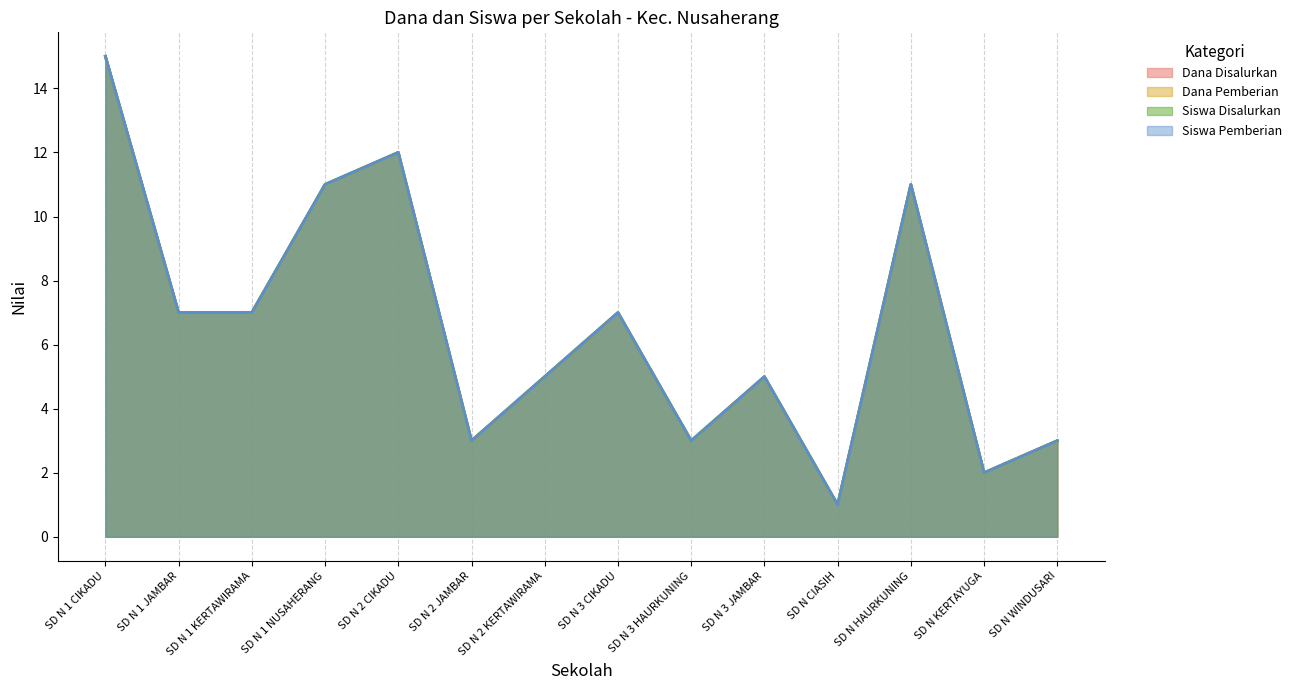

Reading right to left, what are all the values shown in this chart?

Dana Disalurkan: SD N WINDUSARI=3.0	SD N KERTAYUGA=2.0	SD N HAURKUNING=11.0	SD N CIASIH=1.0	SD N 3 JAMBAR=5.0	SD N 3 HAURKUNING=3.0	SD N 3 CIKADU=7.0	SD N 2 KERTAWIRAMA=5.0	SD N 2 JAMBAR=3.0	SD N 2 CIKADU=12.0	SD N 1 NUSAHERANG=11.0	SD N 1 KERTAWIRAMA=7.0	SD N 1 JAMBAR=7.0	SD N 1 CIKADU=15.0
Dana Pemberian: SD N WINDUSARI=3.0	SD N KERTAYUGA=2.0	SD N HAURKUNING=11.0	SD N CIASIH=1.0	SD N 3 JAMBAR=5.0	SD N 3 HAURKUNING=3.0	SD N 3 CIKADU=7.0	SD N 2 KERTAWIRAMA=5.0	SD N 2 JAMBAR=3.0	SD N 2 CIKADU=12.0	SD N 1 NUSAHERANG=11.0	SD N 1 KERTAWIRAMA=7.0	SD N 1 JAMBAR=7.0	SD N 1 CIKADU=15.0
Siswa Disalurkan: SD N WINDUSARI=3.0	SD N KERTAYUGA=2.0	SD N HAURKUNING=11.0	SD N CIASIH=1.0	SD N 3 JAMBAR=5.0	SD N 3 HAURKUNING=3.0	SD N 3 CIKADU=7.0	SD N 2 KERTAWIRAMA=5.0	SD N 2 JAMBAR=3.0	SD N 2 CIKADU=12.0	SD N 1 NUSAHERANG=11.0	SD N 1 KERTAWIRAMA=7.0	SD N 1 JAMBAR=7.0	SD N 1 CIKADU=15.0
Siswa Pemberian: SD N WINDUSARI=3.0	SD N KERTAYUGA=2.0	SD N HAURKUNING=11.0	SD N CIASIH=1.0	SD N 3 JAMBAR=5.0	SD N 3 HAURKUNING=3.0	SD N 3 CIKADU=7.0	SD N 2 KERTAWIRAMA=5.0	SD N 2 JAMBAR=3.0	SD N 2 CIKADU=12.0	SD N 1 NUSAHERANG=11.0	SD N 1 KERTAWIRAMA=7.0	SD N 1 JAMBAR=7.0	SD N 1 CIKADU=15.0